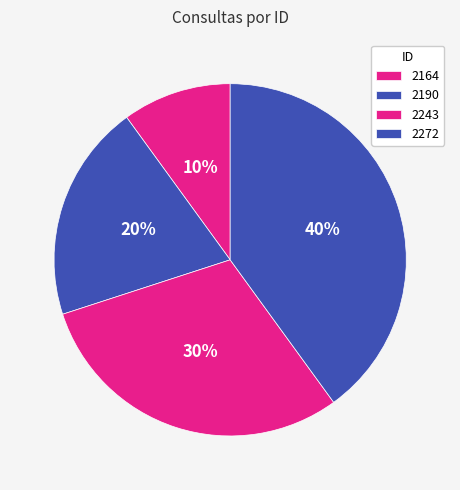

True or false: 2243 accounts for 30% of the total.

True